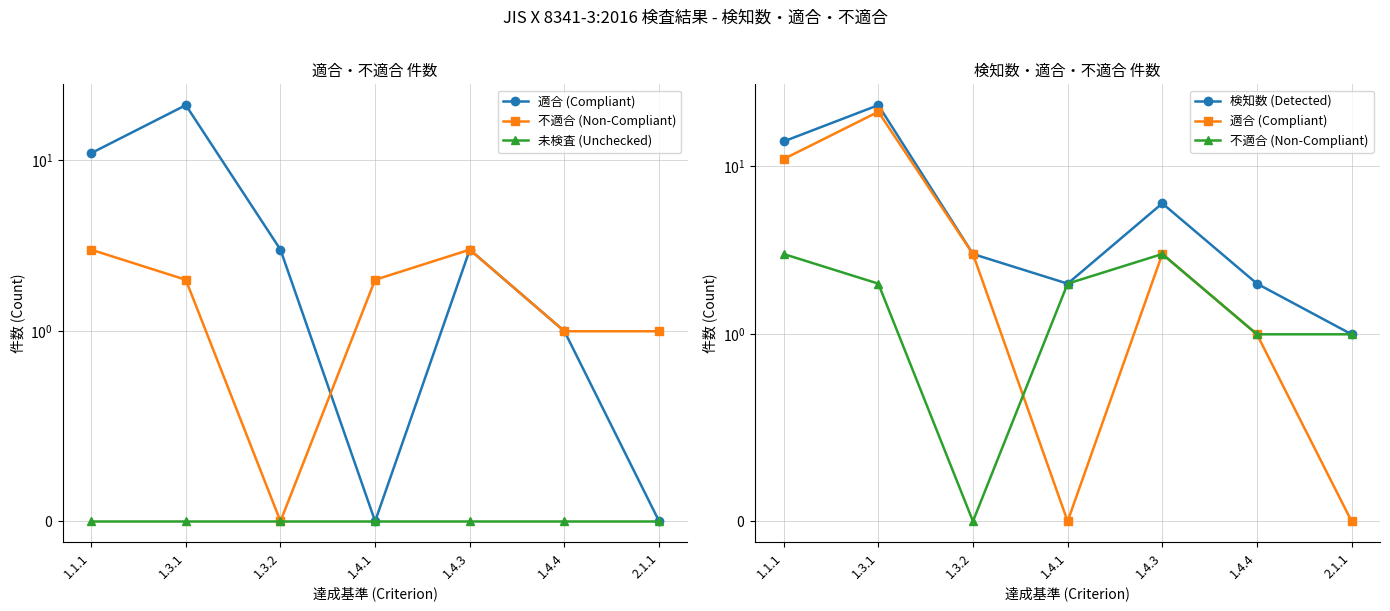

At how many categories does at least one series exceed 7?

2